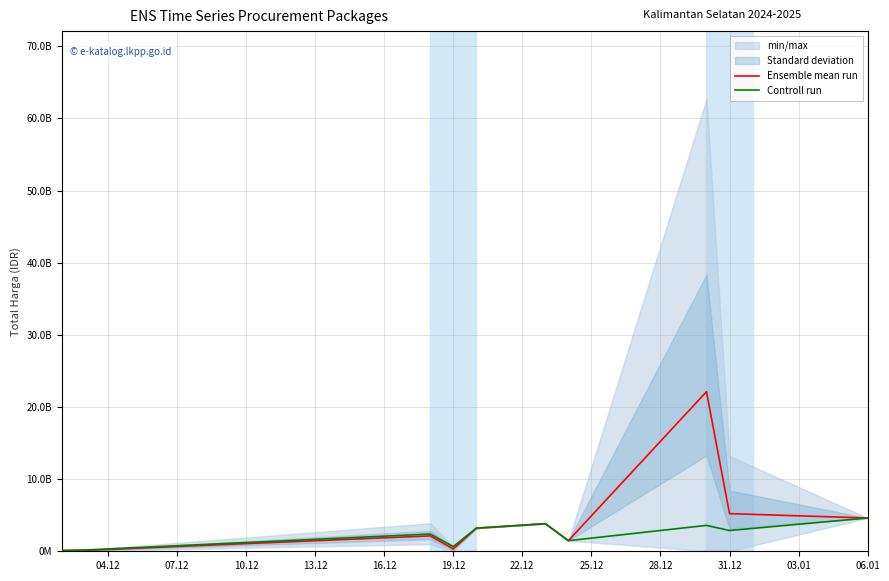

Does the chart have visible grid lines?

Yes